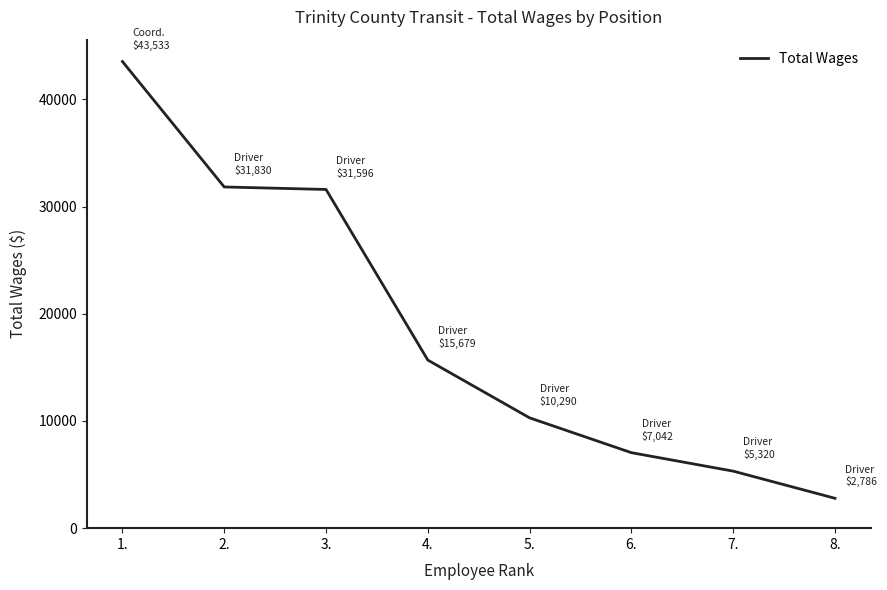

How many categories are shown in the chart?

8